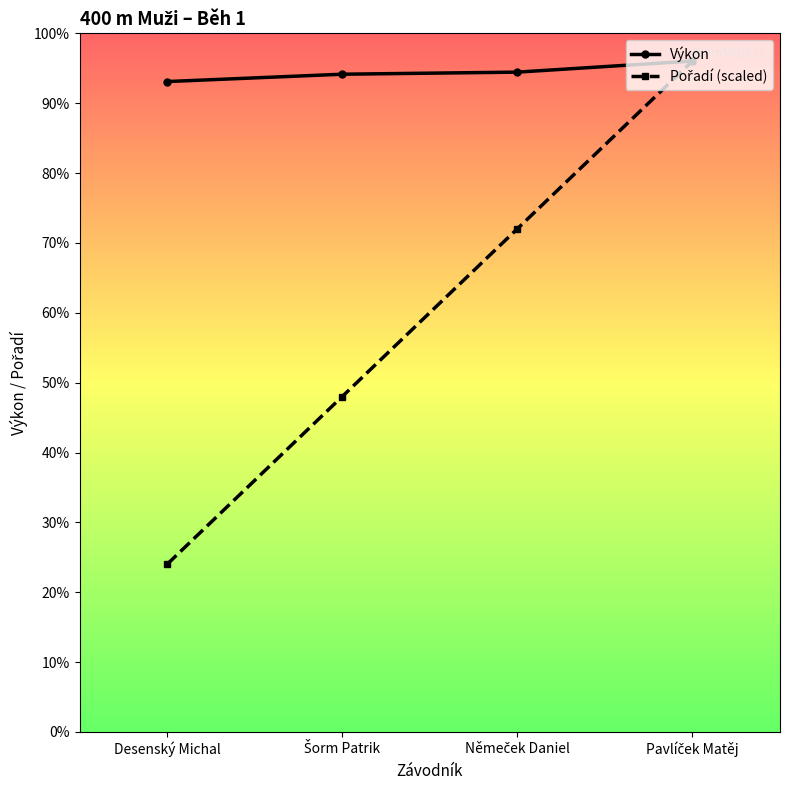

Reading left to right, transcribe all the data shown in this chart.

Výkon: Desenský Michal=46.9	Šorm Patrik=47.5	Němeček Daniel=47.6	Pavlíček Matěj=48.4
Pořadí (scaled): Desenský Michal=12.1	Šorm Patrik=24.2	Němeček Daniel=36.3	Pavlíček Matěj=48.4